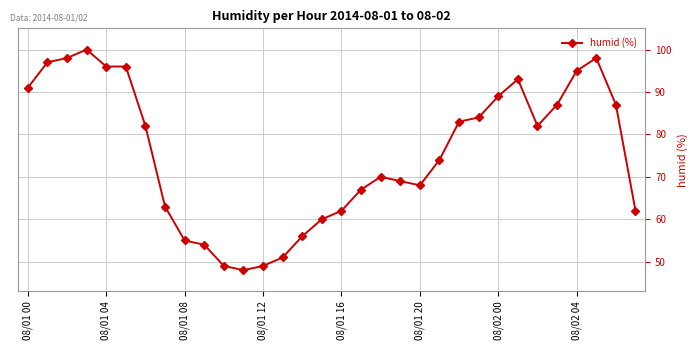

What is the difference between the maximum and minimum values?

52